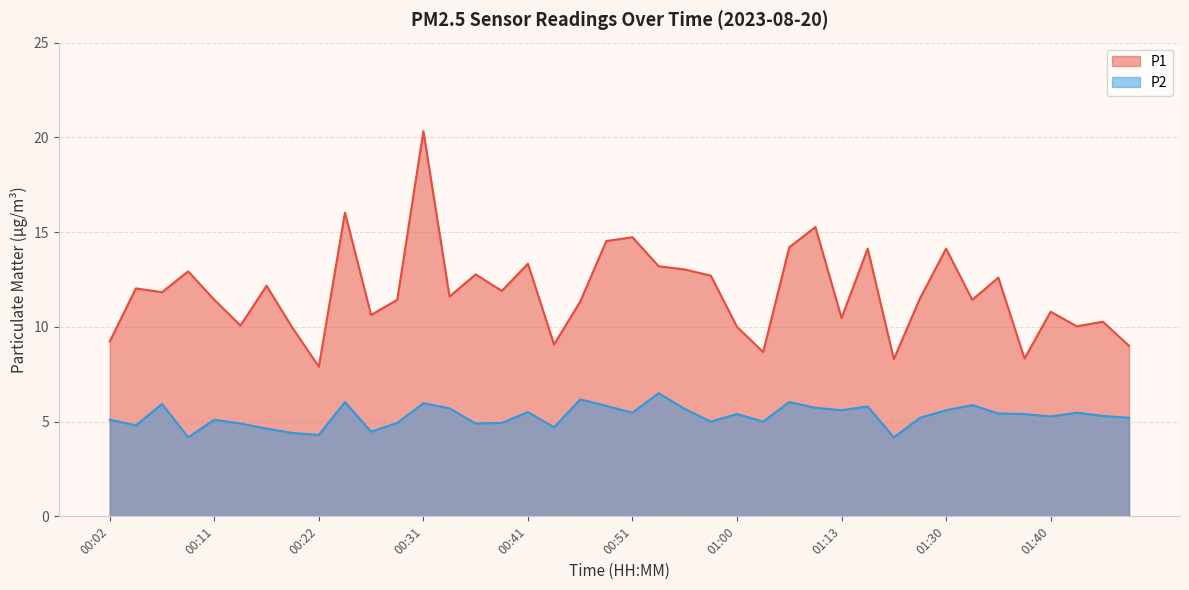

Does the chart have visible grid lines?

Yes